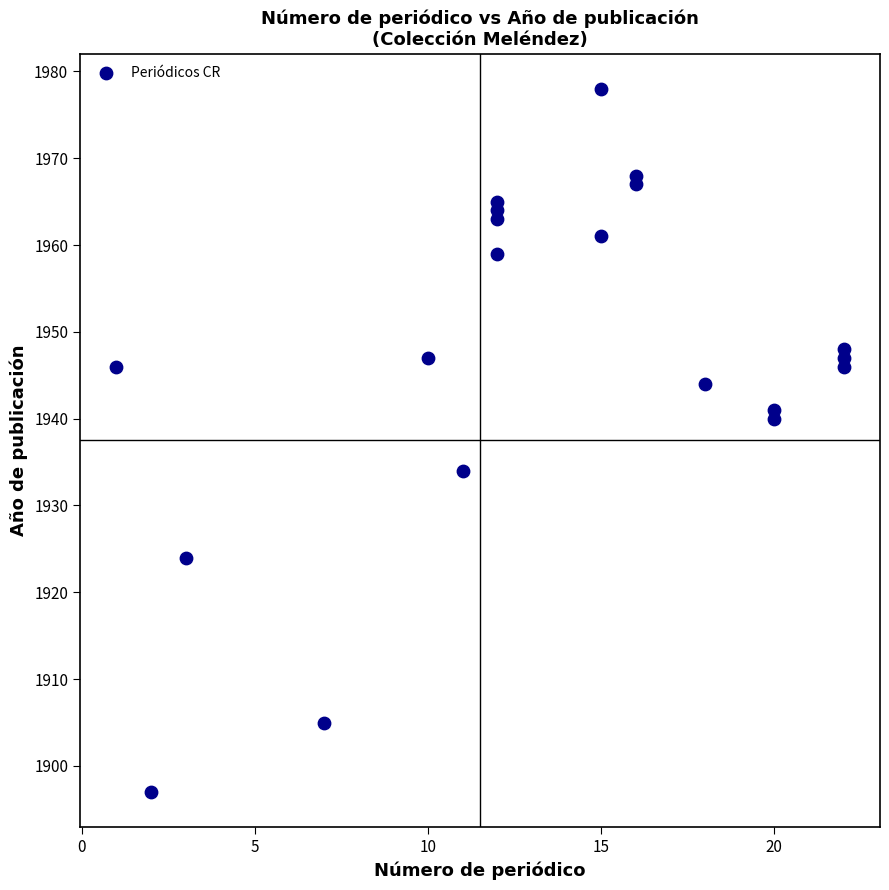

What is the range of X values (max minus min)?

21